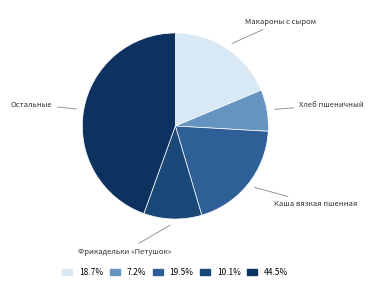

How many segments does this pie chart have?

5